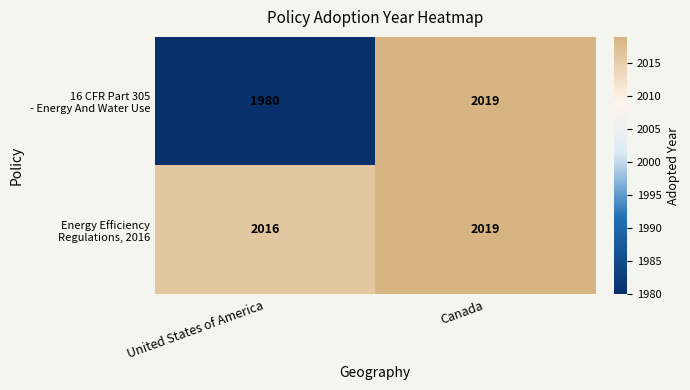

What is the total value across all series at United States of America?

3996